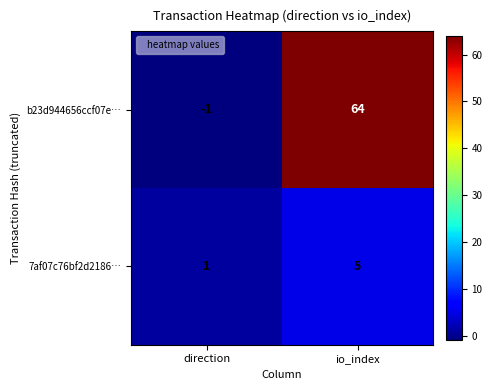

Is it true that 7af07c76bf2d2186… equals 3 at io_index?

False